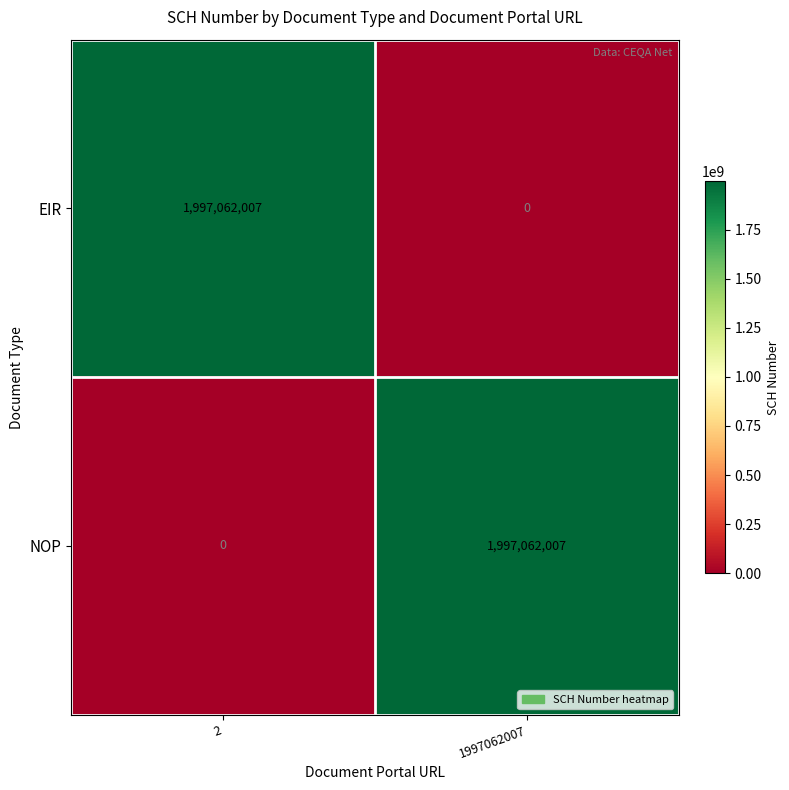

What is the difference between the highest and lowest values at 2?

1997062007